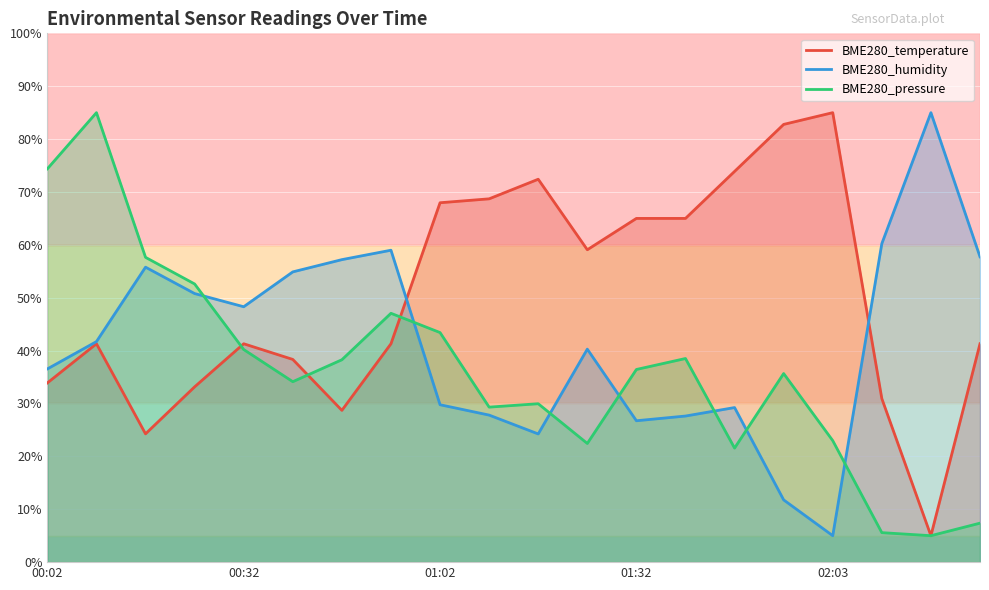

True or false: BME280_temperature has a value of 60.2 at 5.

False